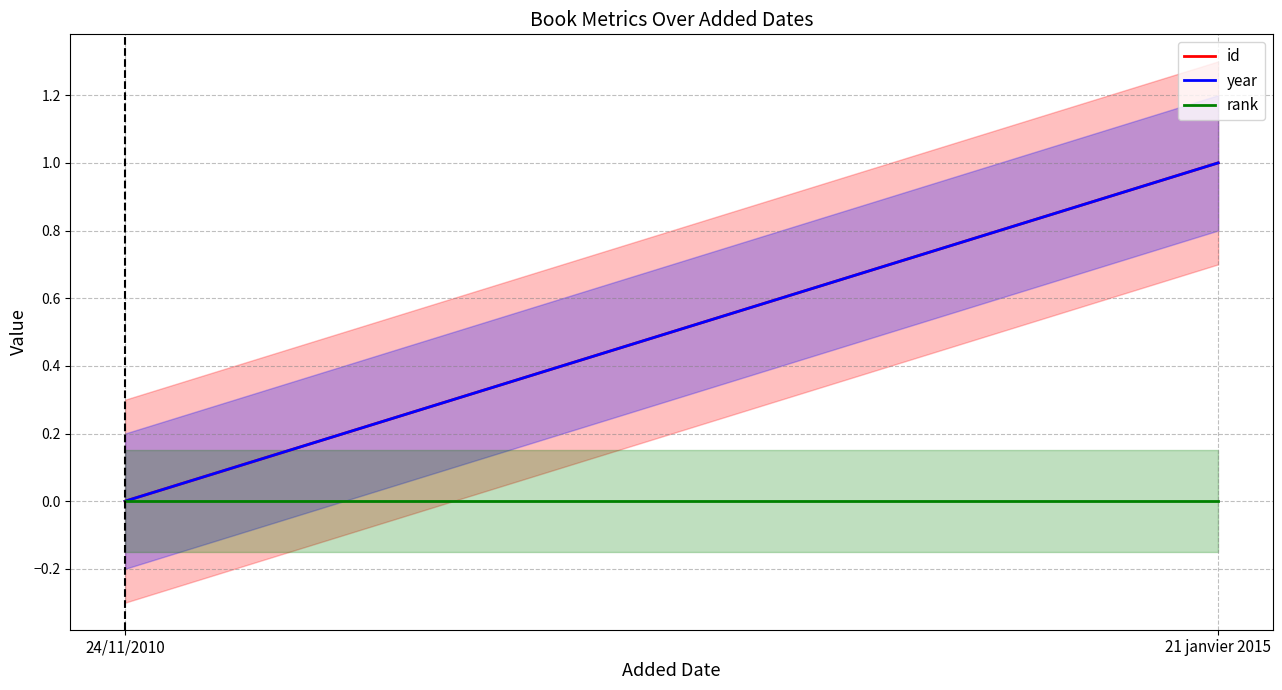

Is the value of year at 21 janvier 2015 greater than the value of id at 24/11/2010?

Yes